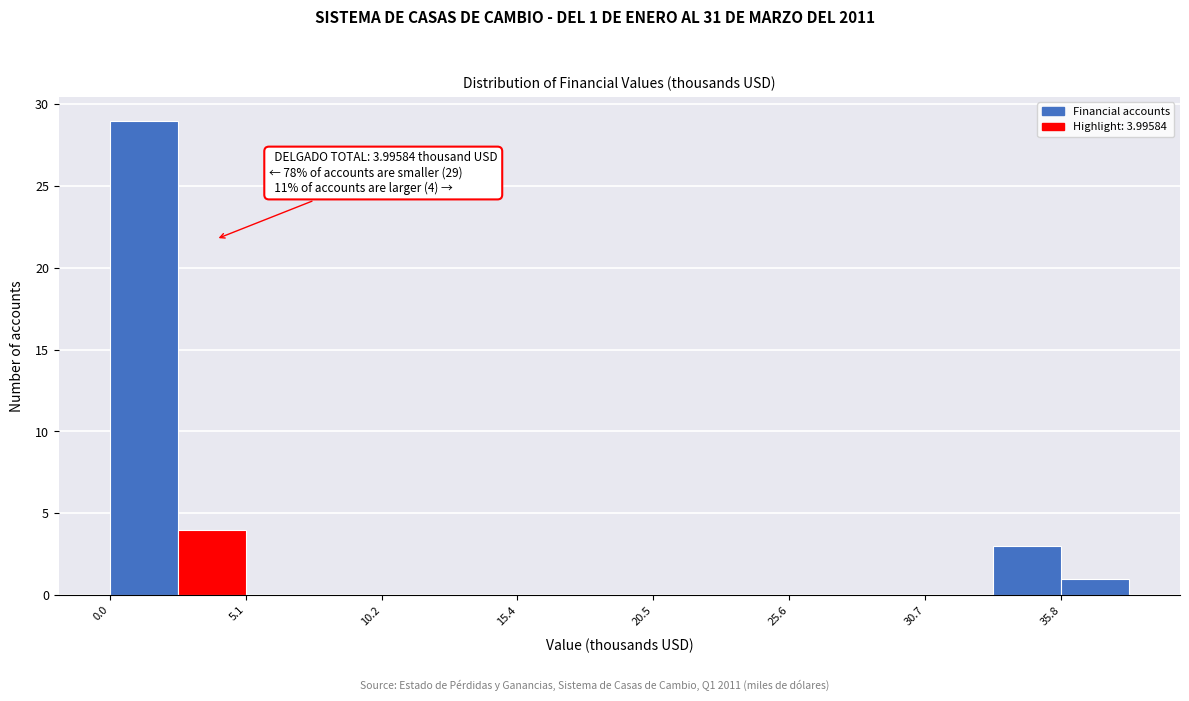

Around what value on the x-axis is the tallest bar? Give the approximate position of its centre, as read against the axis.

1